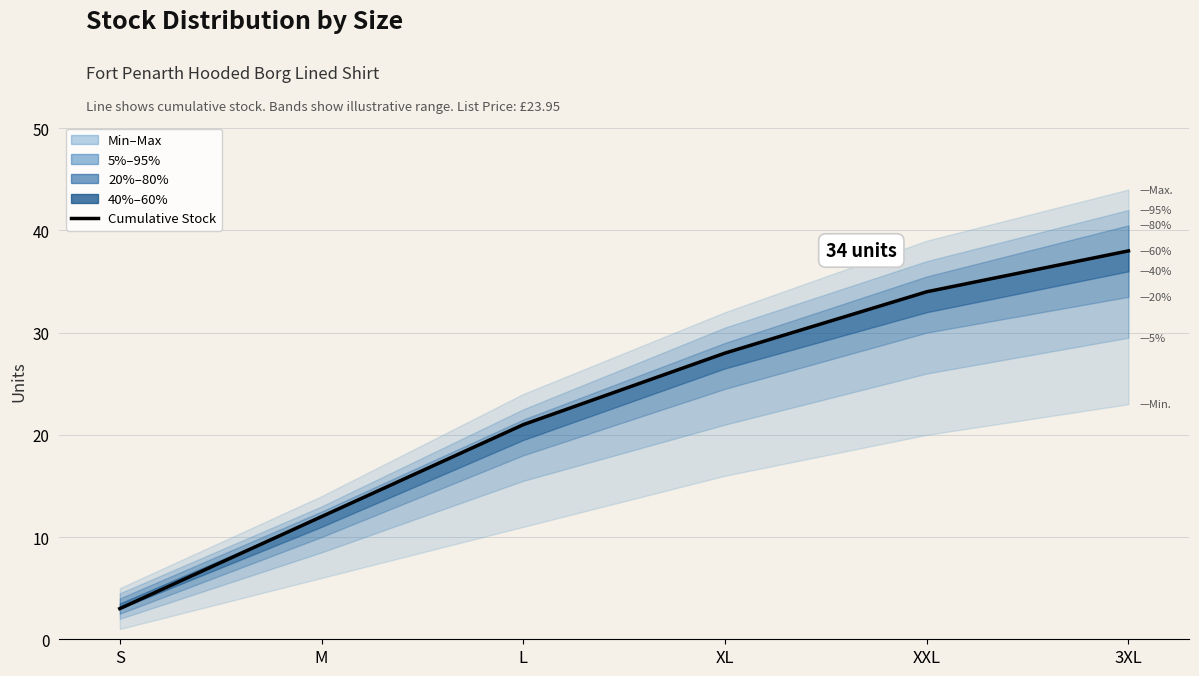

What is the average value?

23